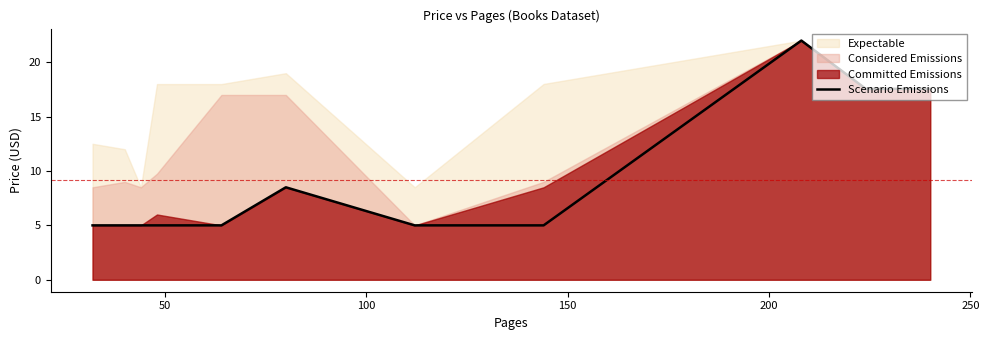

Does the chart display data point markers on the line(s)?

No